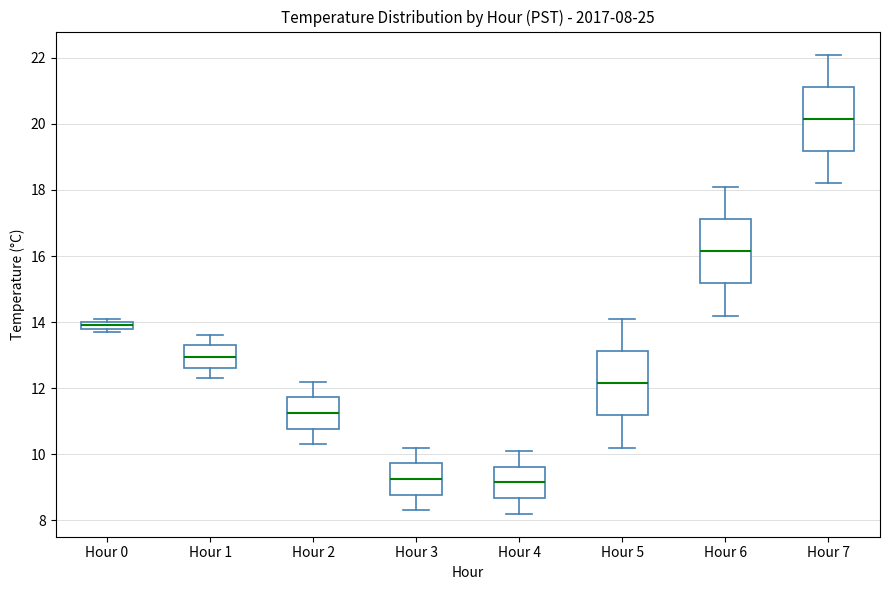

Which box's median line is the highest?

Hour 7